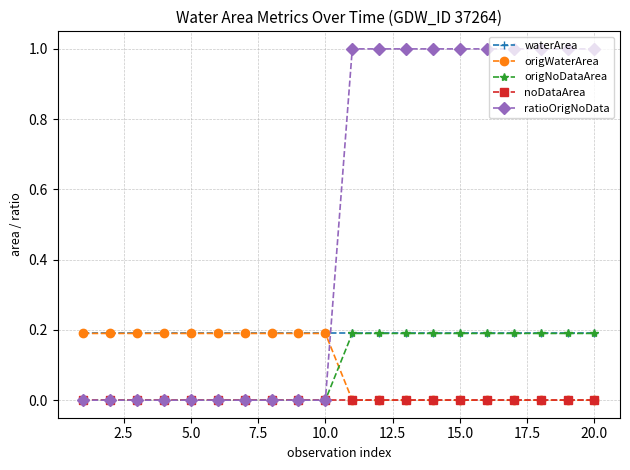

Does the chart display data point markers on the line(s)?

Yes